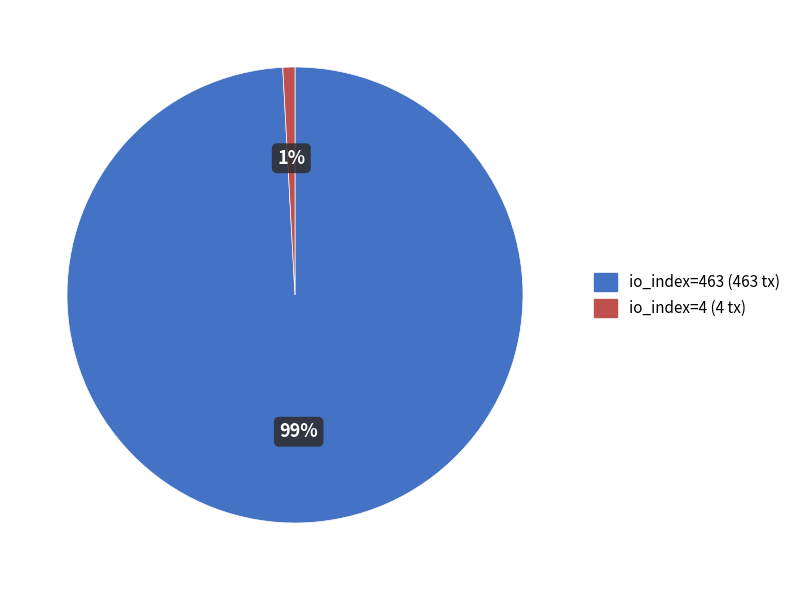

Is there any slice that represents more than half of the pie?

Yes